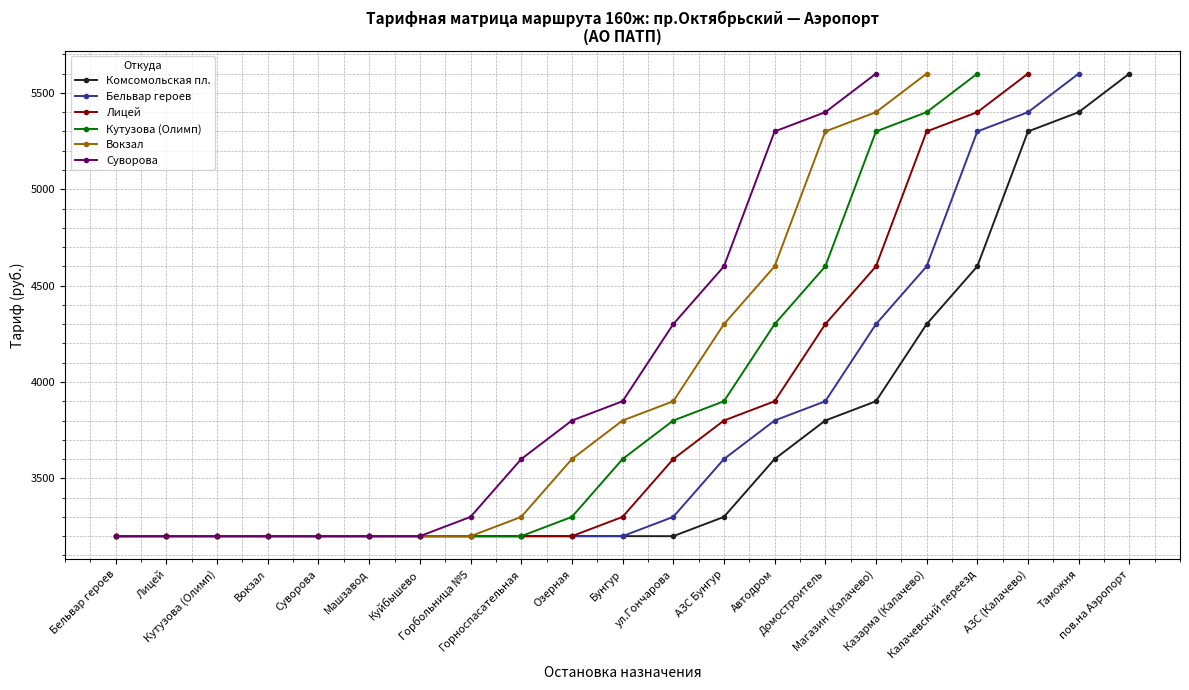

Is the value of Вокзал at АЗС Бунгур greater than the value of Лицей at Магазин (Калачево)?

No